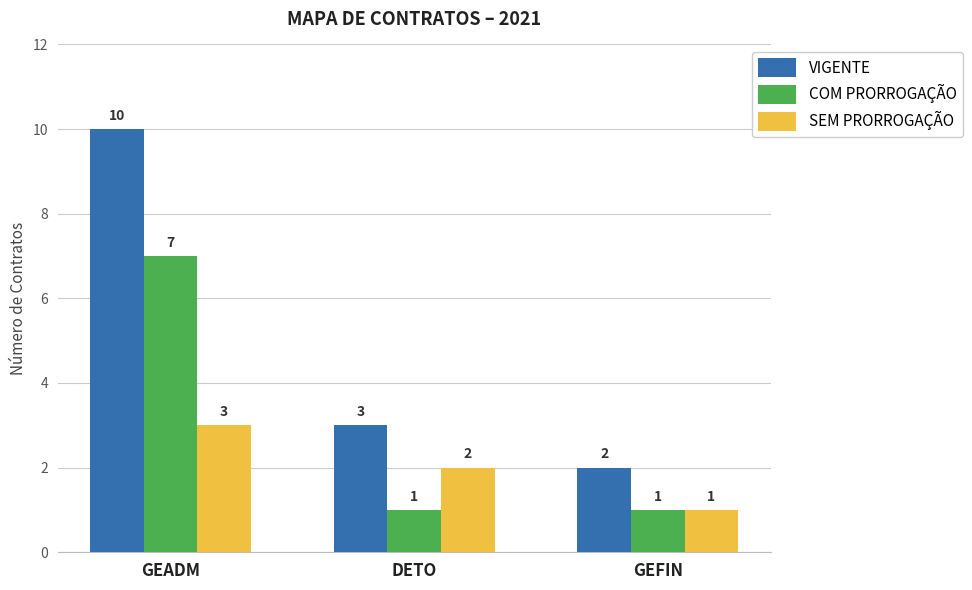

Reading left to right, what are all the values shown in this chart?

VIGENTE: 10	3	2
COM PRORROGAÇÃO: 7	1	1
SEM PRORROGAÇÃO: 3	2	1